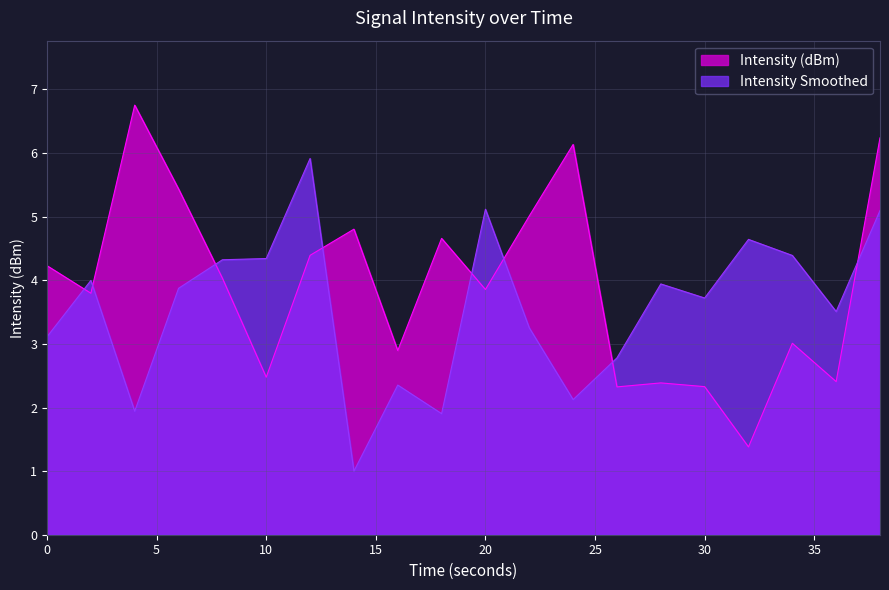

Between 14 and 22, which series saw the biggest shift?

Intensity Smoothed